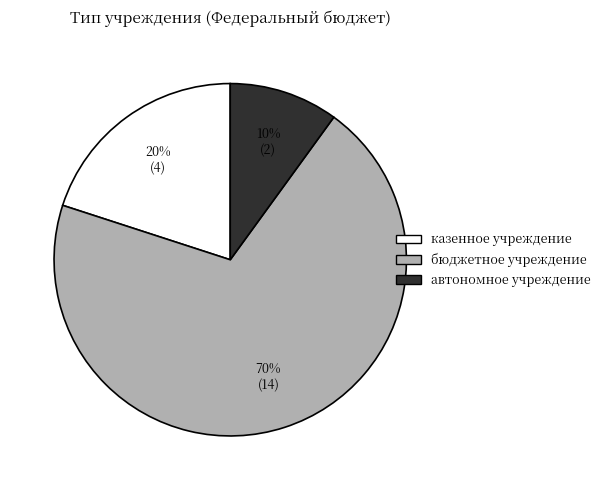

To the nearest percent, what is the average slice percentage?

33%